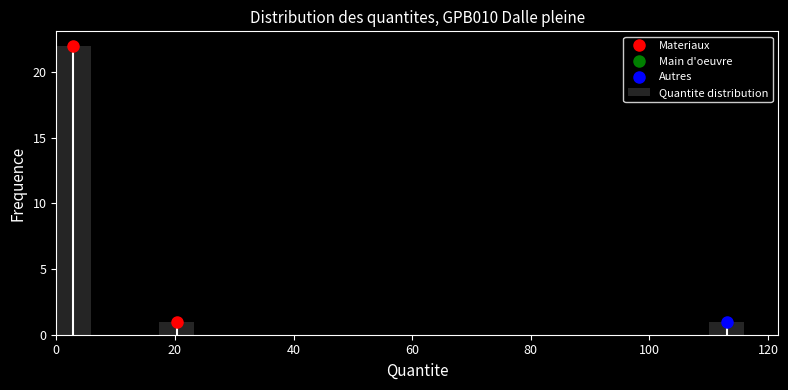

Around what value on the x-axis is the tallest bar? Give the approximate position of its centre, as read against the axis.

2